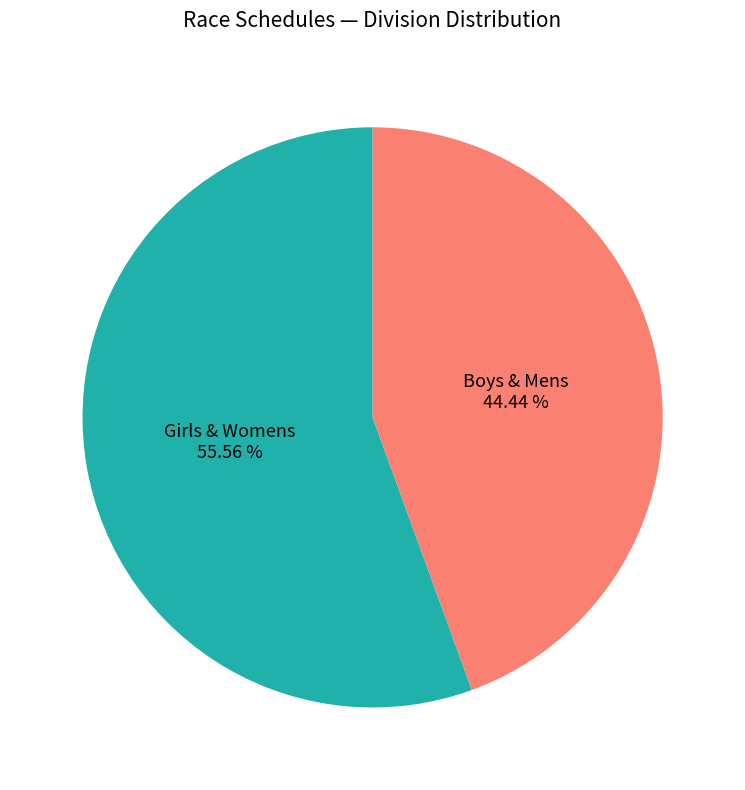

Is there a majority slice in this chart?

Yes